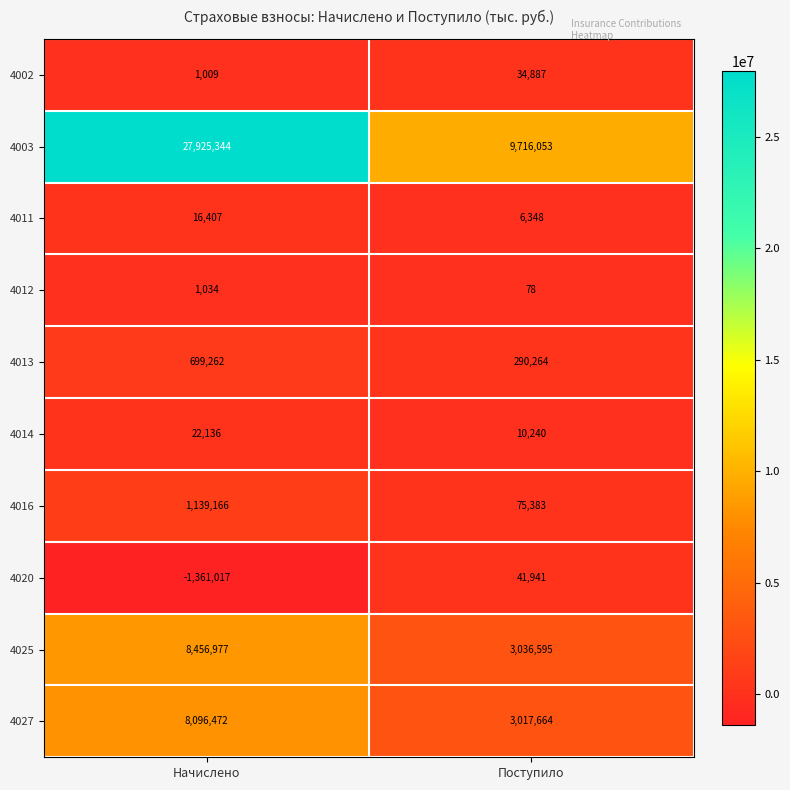

The value of 4011 at Поступило is 3998. True or false?

False